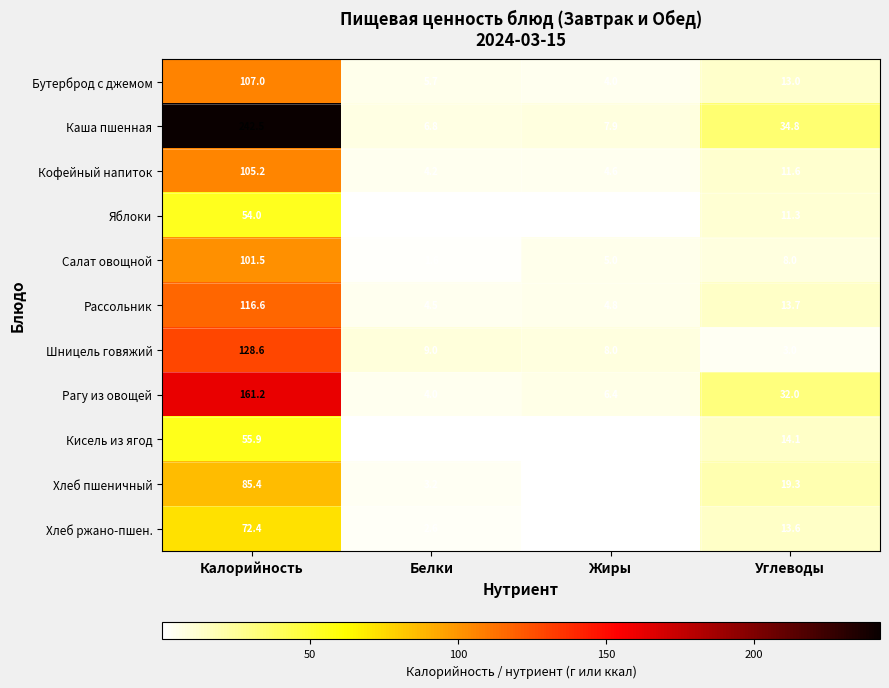

What is the sum of the Шницель говяжий values at Углеводы and Белки?

12.0